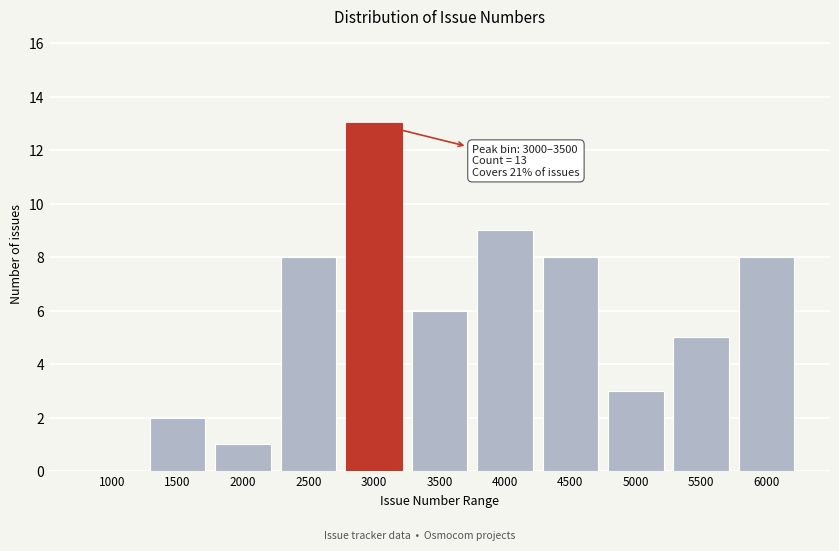

Reading right to left, transcribe all the data shown in this chart.

6000=8	5500=5	5000=3	4500=8	4000=9	3500=6	3000=13	2500=8	2000=1	1500=2	1000=0